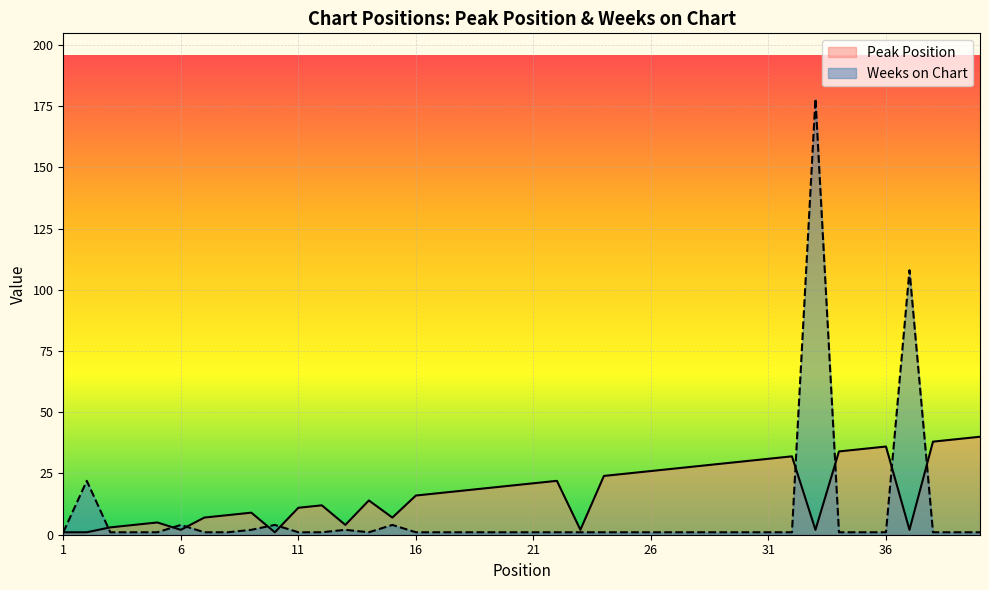

Rank the series by their maximum value, from highest to lowest.

Weeks on Chart, Peak Position